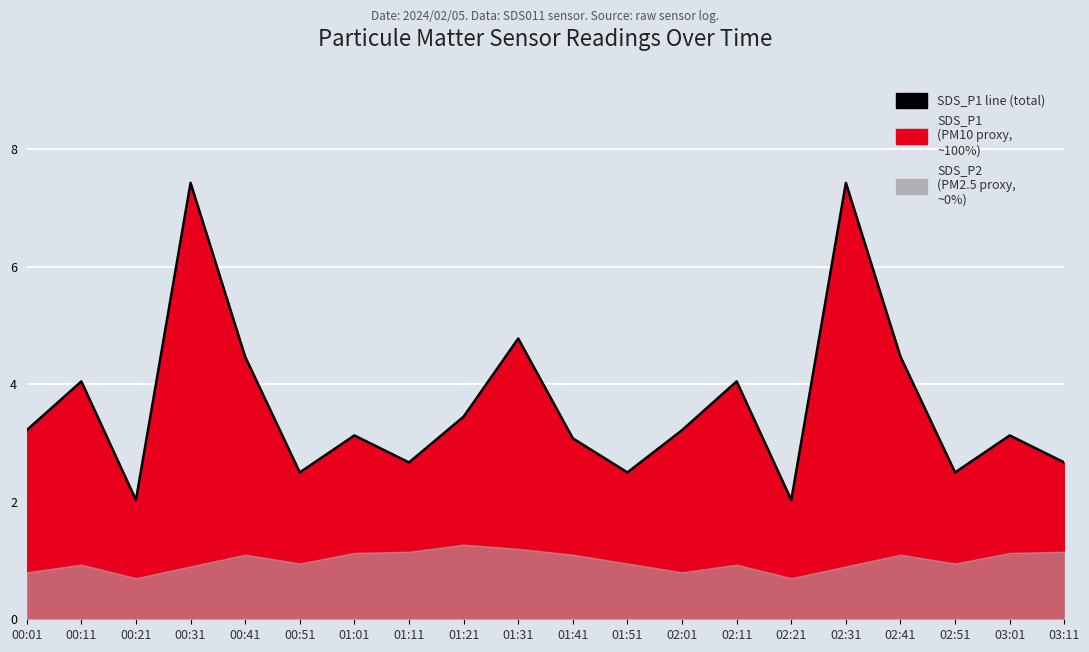

At which category does the chart reach its peak across all series?

00:31